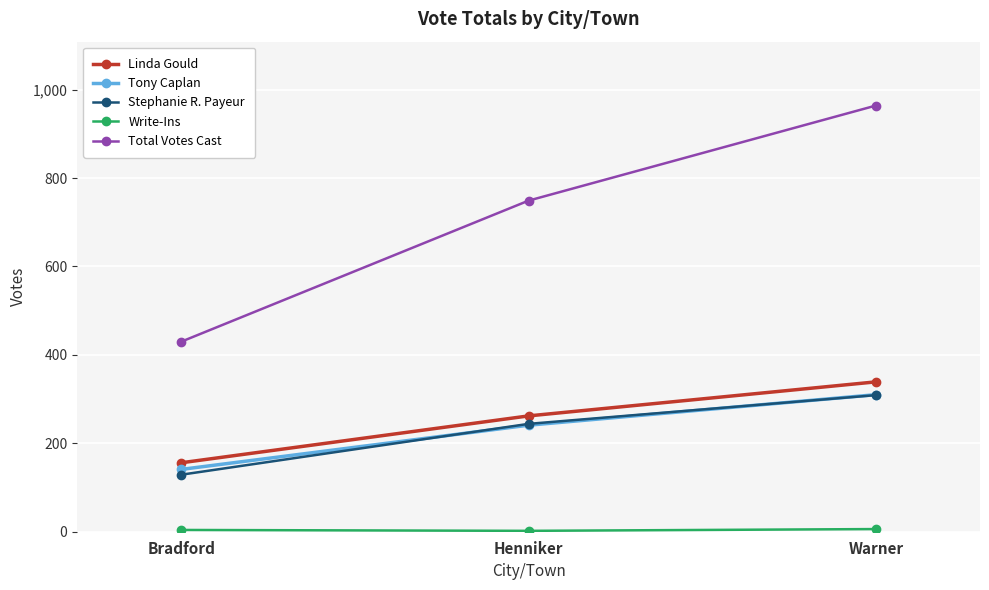

Rank the categories by Tony Caplan value from highest to lowest.

Warner, Henniker, Bradford